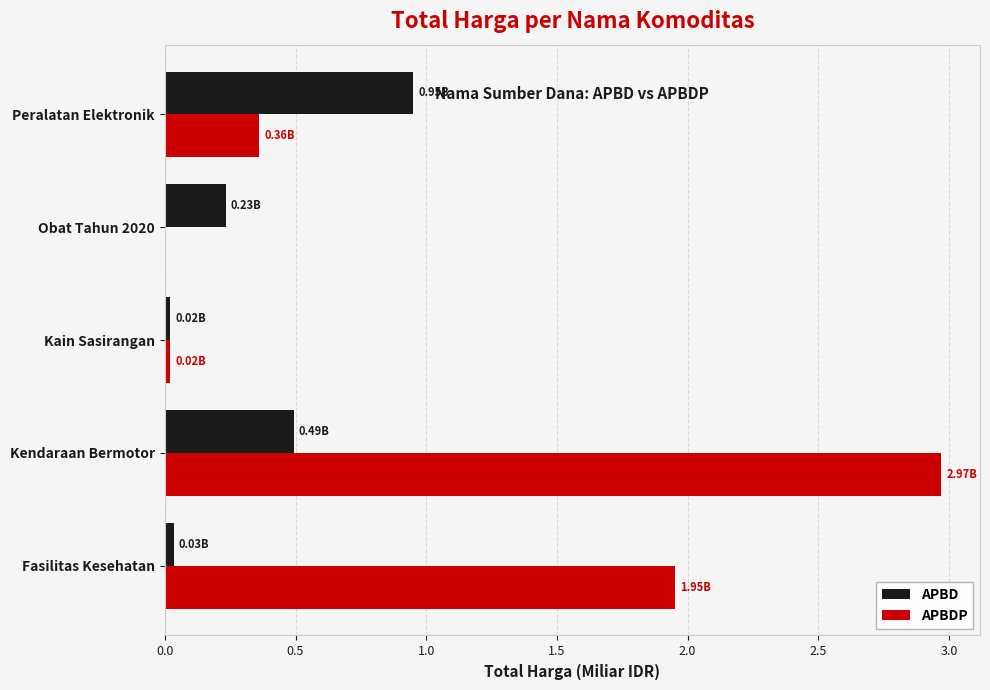

At which category is the sum across all series the highest?

Kendaraan Bermotor